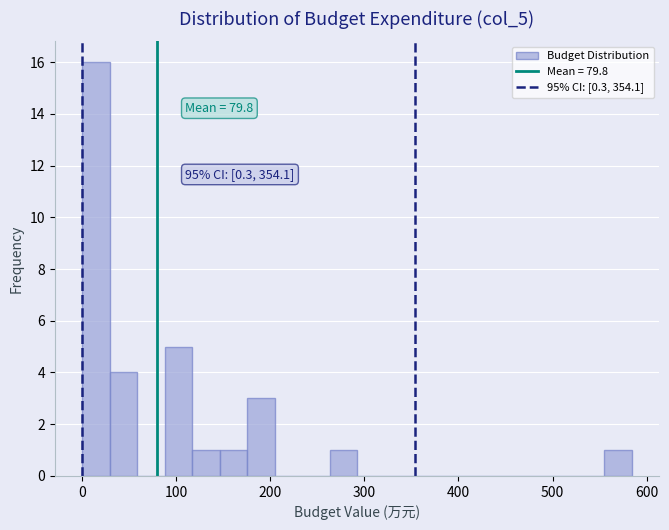

Read against the x-axis, roughly where is the centre of the tallest bar?

10